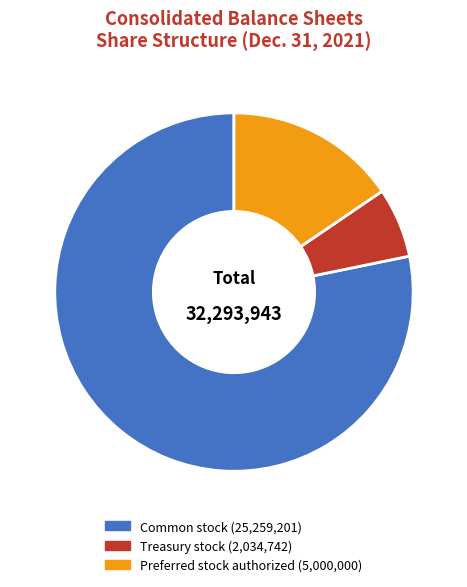

Is there a majority slice in this chart?

Yes